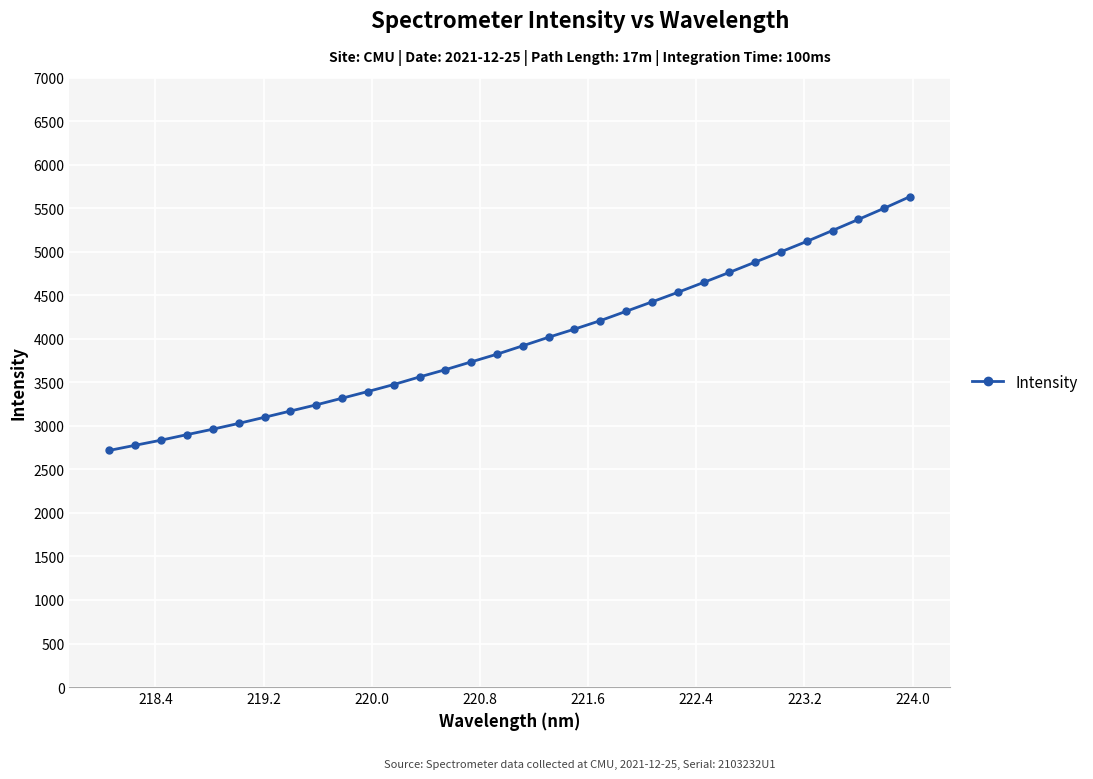

How many lines are shown in the chart?

1